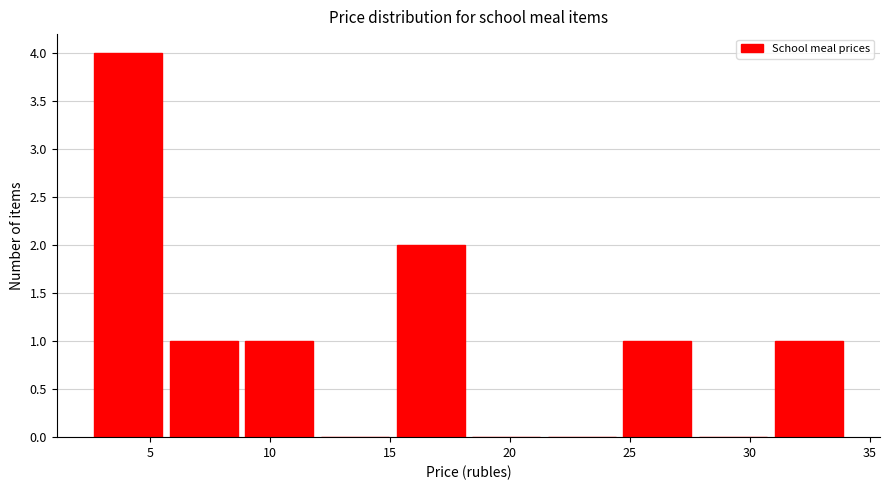

Over which range of the x-axis is the bar tallest?

2.5 to 5.5